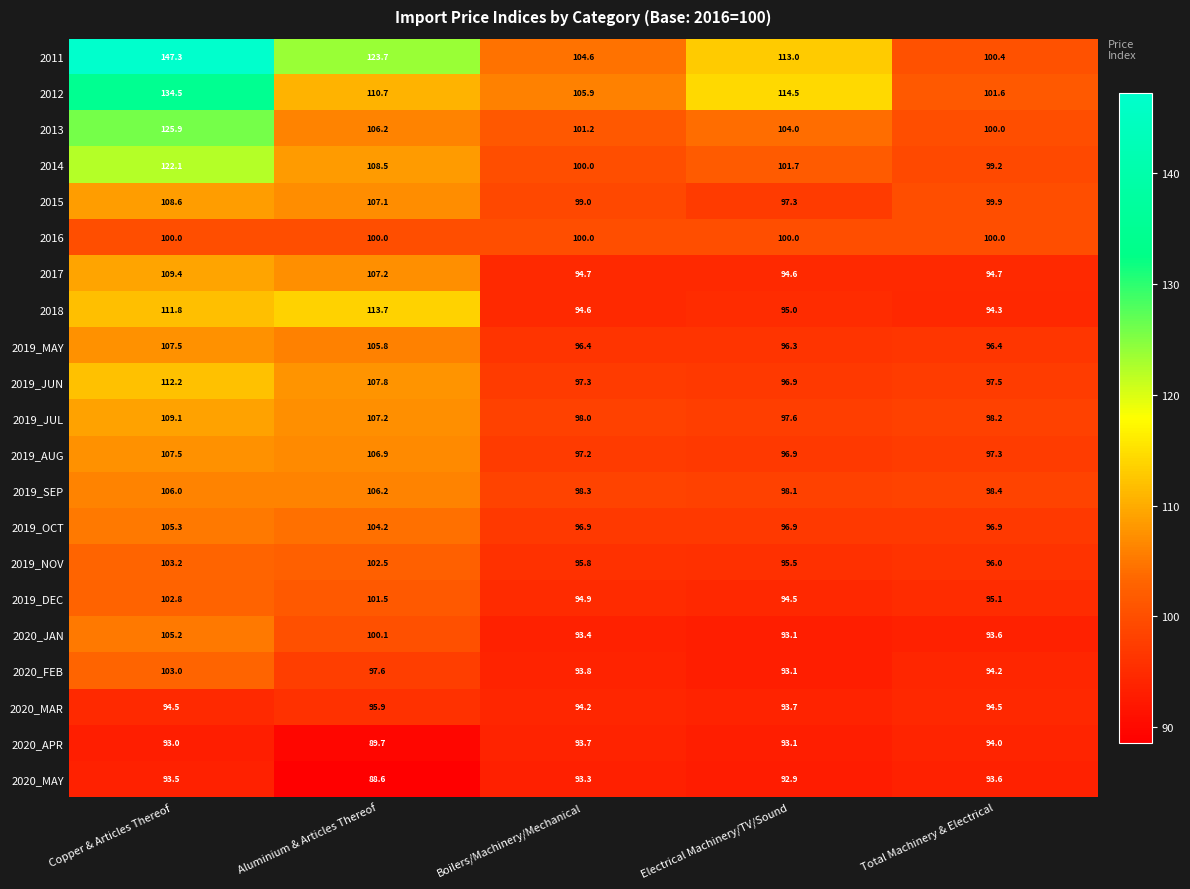

The value of 2019_JUN at Copper & Articles Thereof is 170.1. True or false?

False